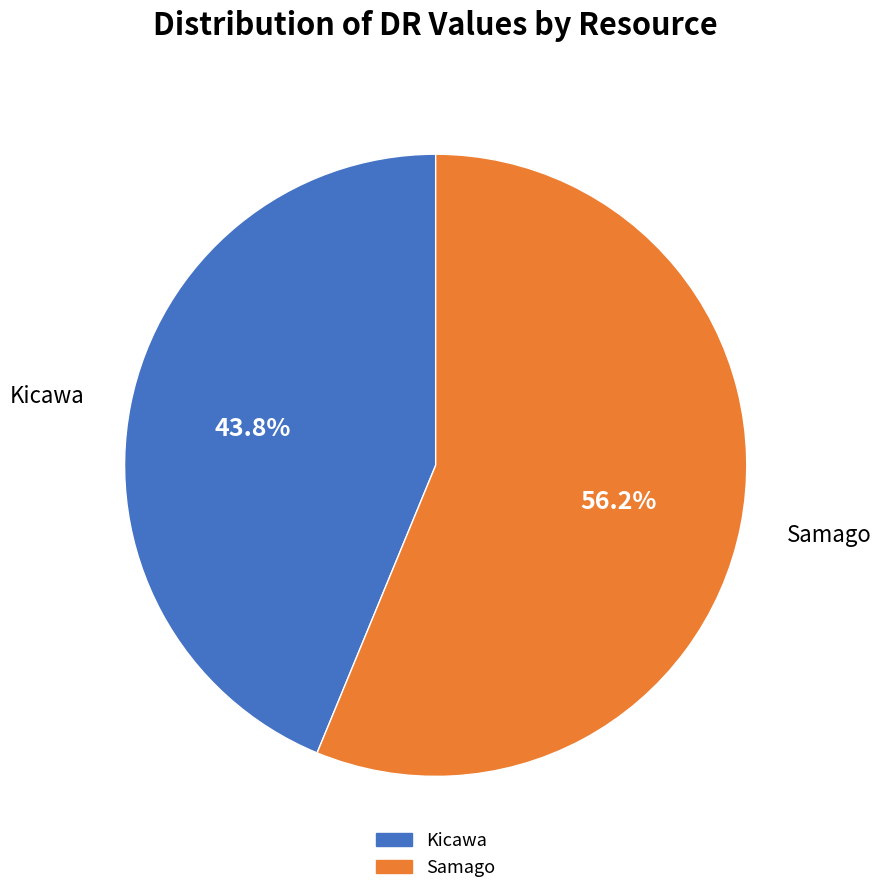

How many segments does this pie chart have?

2